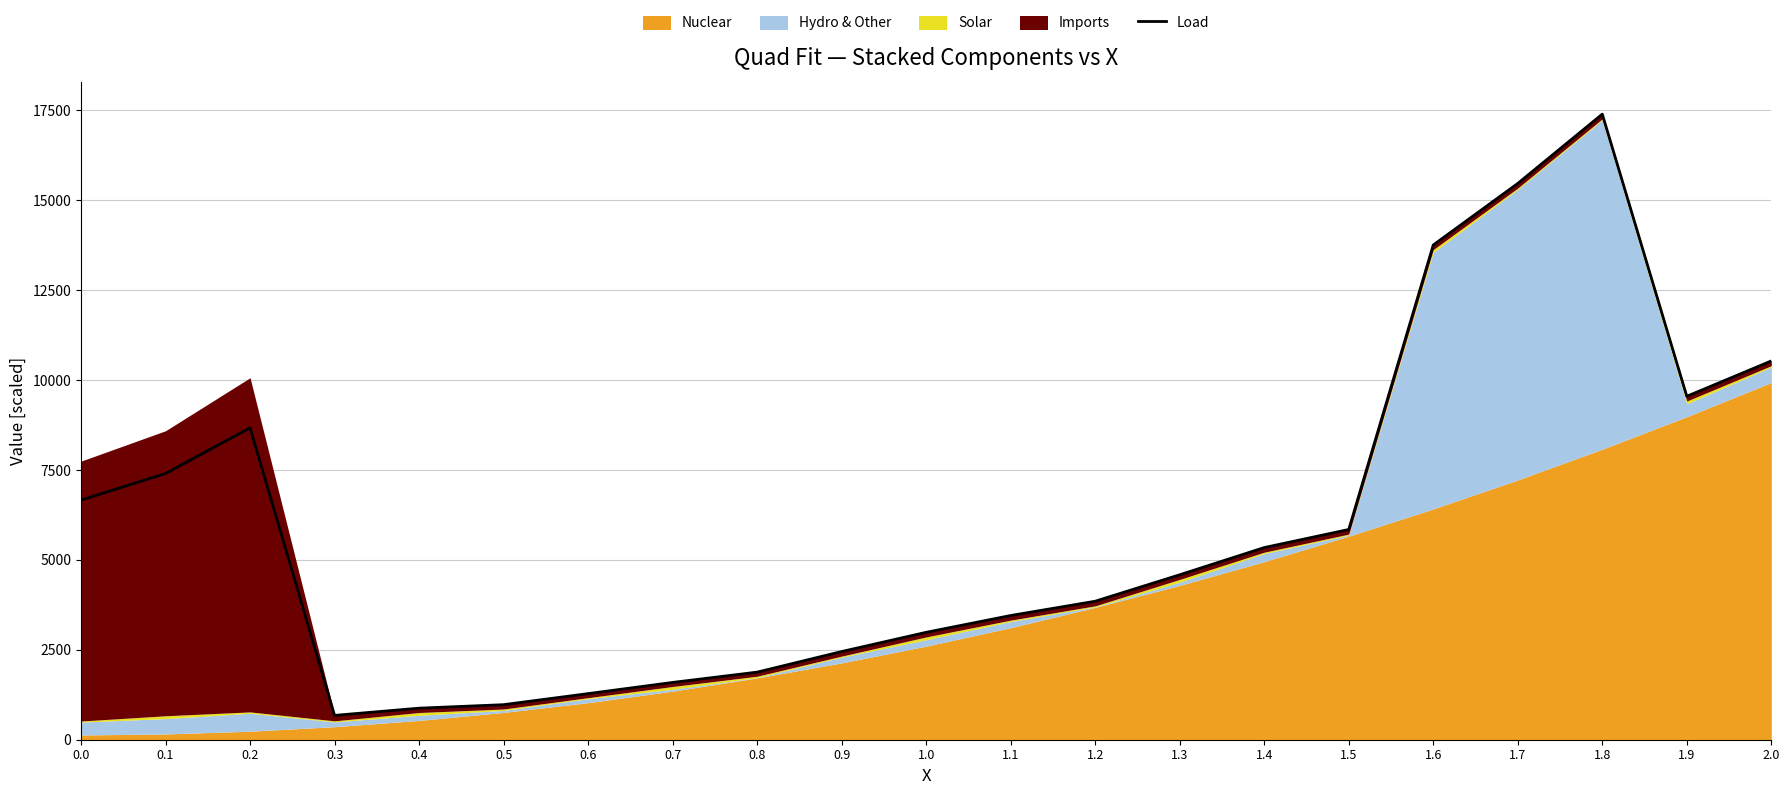

What is the label of the 15th point from the left?

1.4